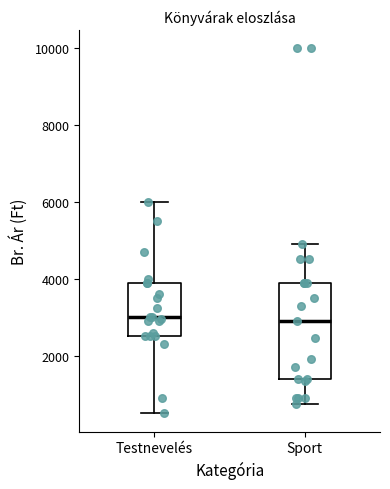

Reading left to right, read every box against the y-axis: the position of its median line, the range the box covers, and the ends of its whiskers. The values are not printed on the chart, so give them approximately, as read against the axis.

Testnevelés: median 3000, box 2600 to 4000, whiskers 600 to 6000
Sport: median 3000, box 1400 to 4000, whiskers 800 to 5000